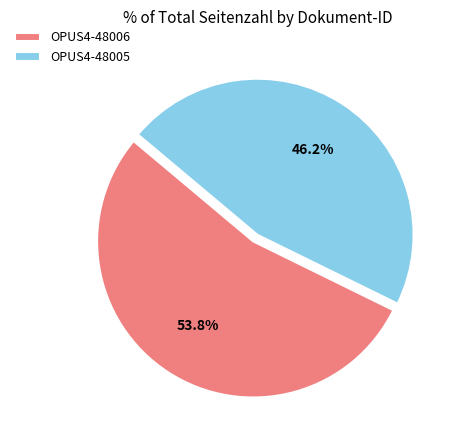

Which category has the biggest portion of the pie?

OPUS4-48006